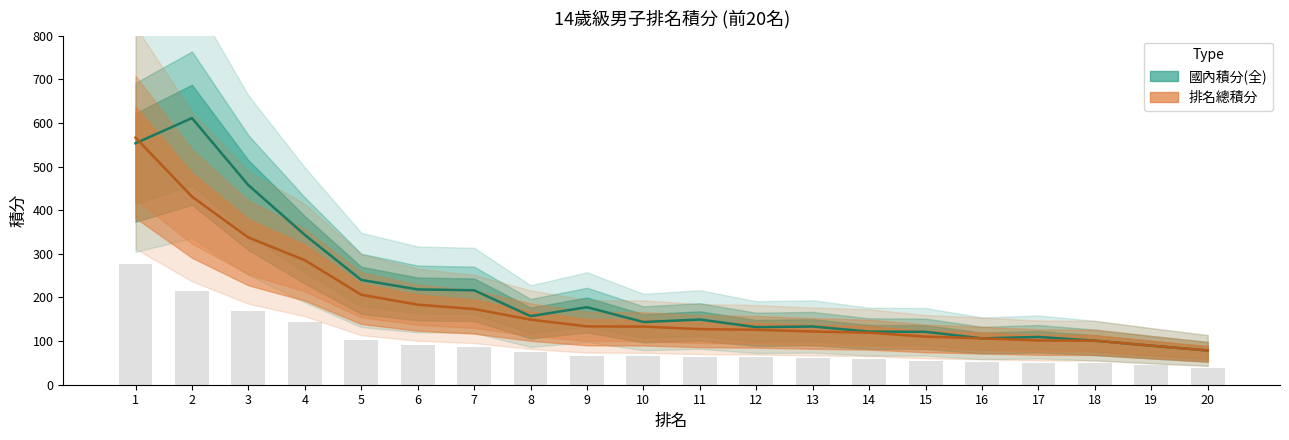

Does the chart contain stacked bars?

No